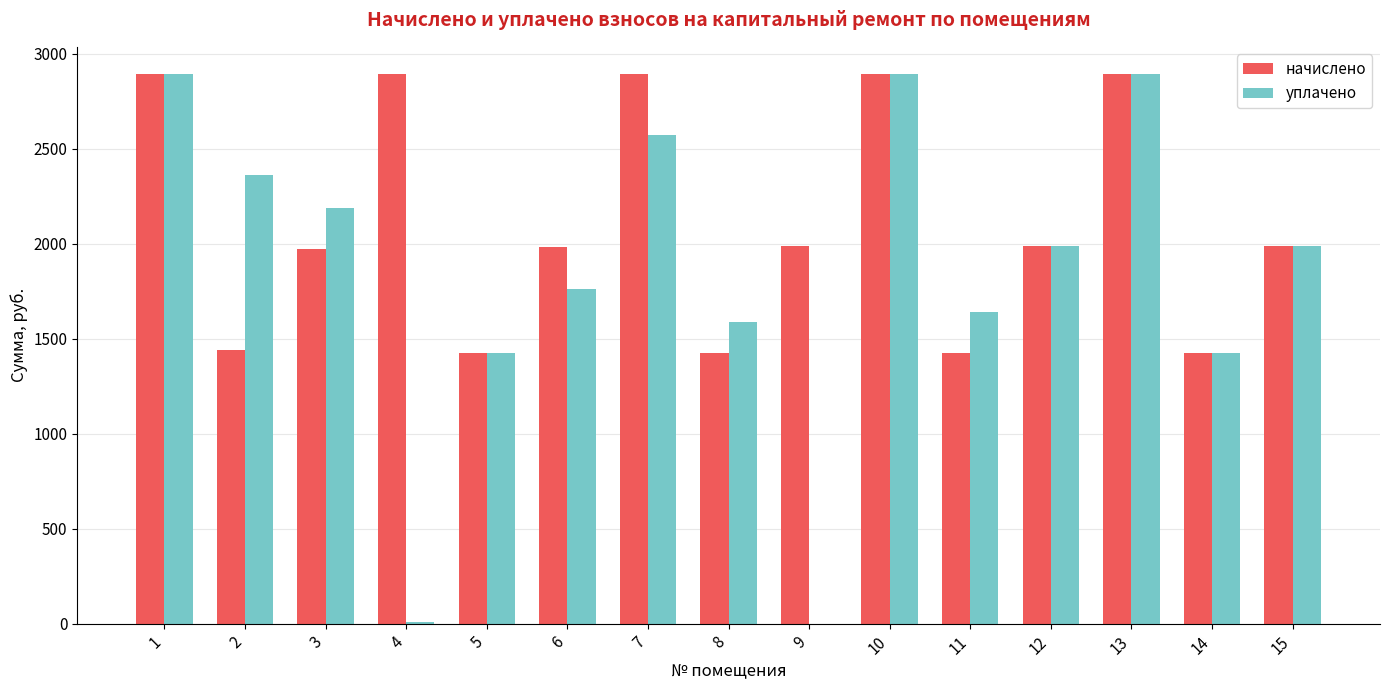

How many data points does each series have?

15